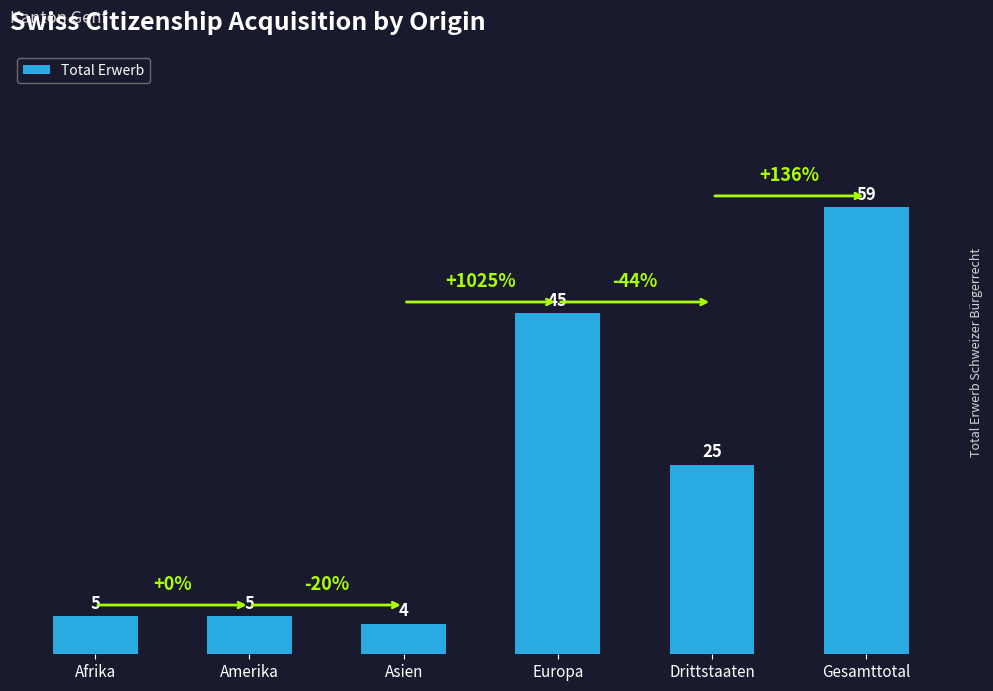

What is the greatest value displayed?

59